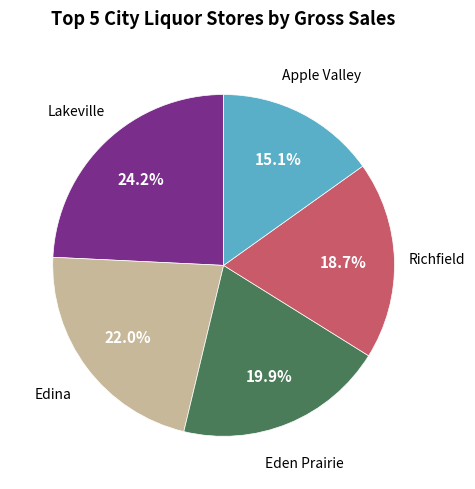

Is there a majority slice in this chart?

No